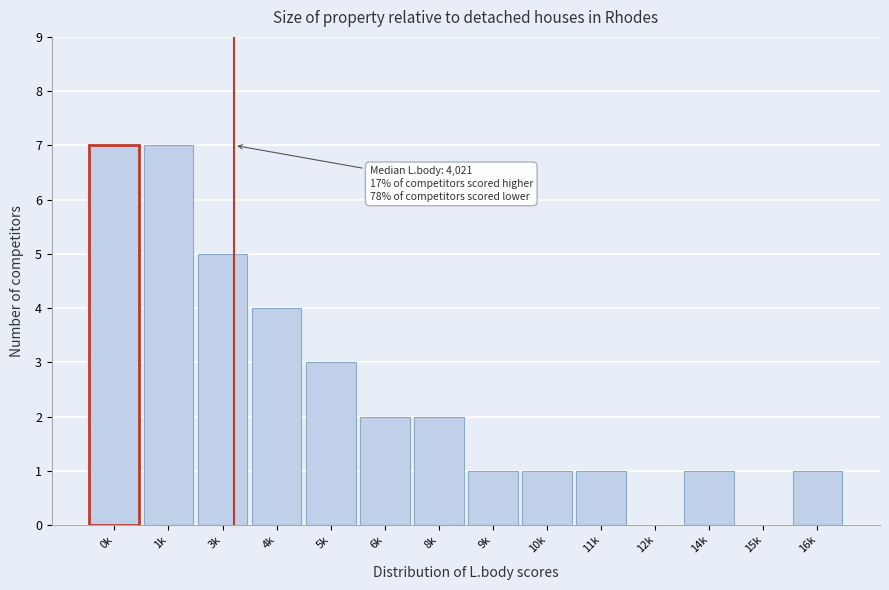

Reading right to left, list all the values displayed in this chart.

16k=1	15k=0	14k=1	12k=0	11k=1	10k=1	9k=1	8k=2	6k=2	5k=3	4k=4	3k=5	1k=7	0k=7